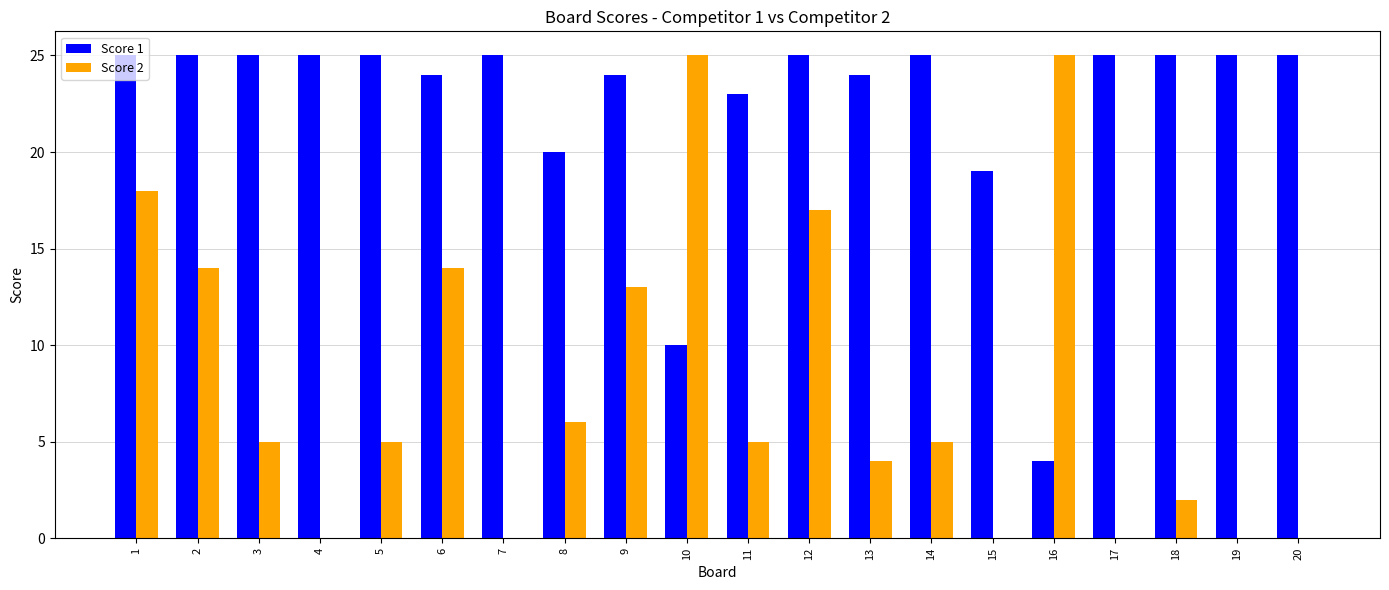

The Score 2 series shows 7 at 3. True or false?

False